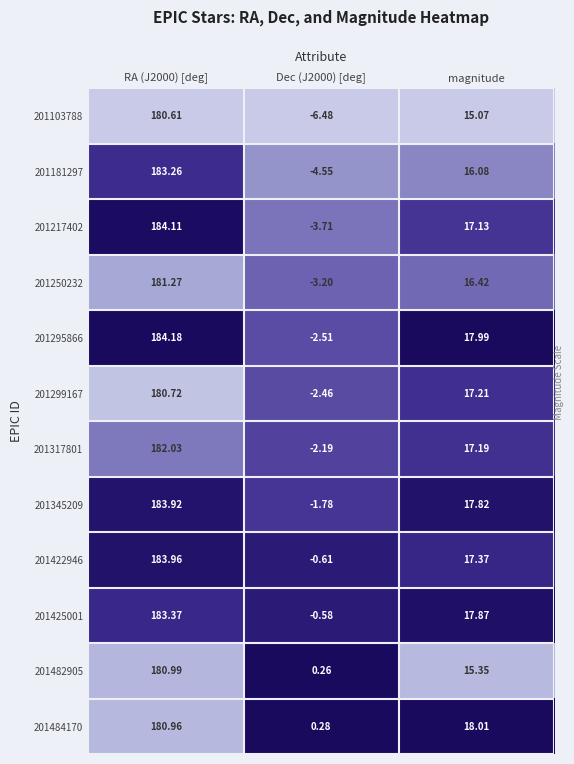

Which series has the largest total across all categories?

201422946